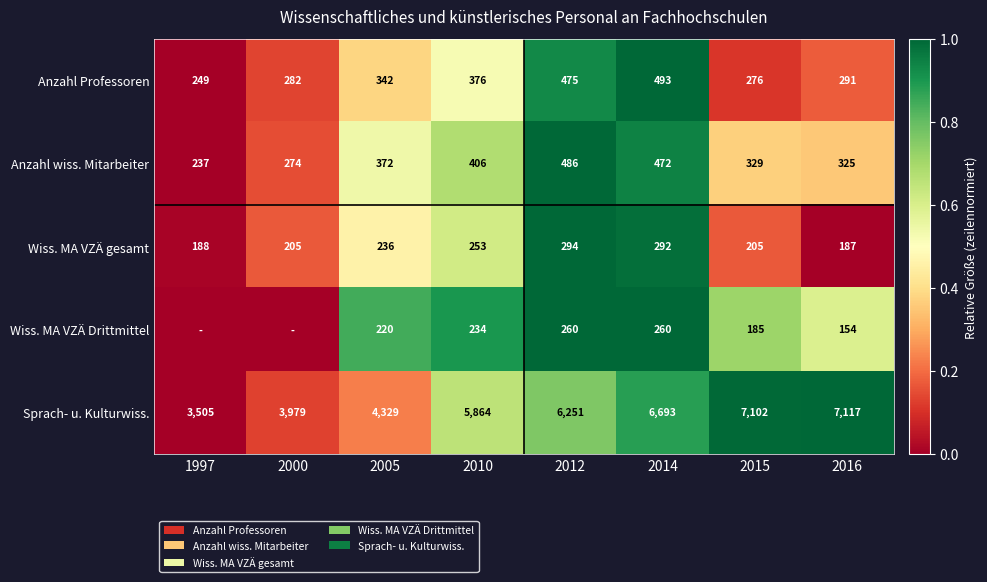

Read the Anzahl Professoren value at 2014, to the nearest 10.

490